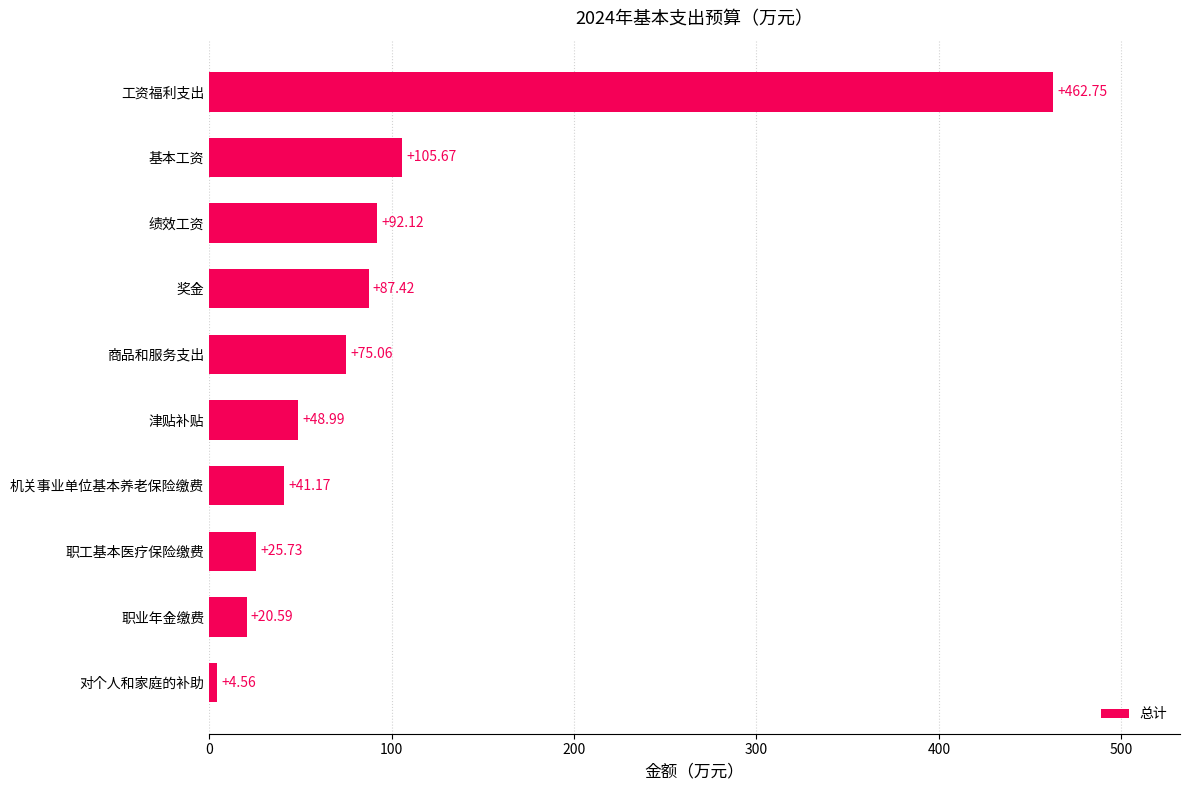

Where is the data nearest to the value 233?

基本工资